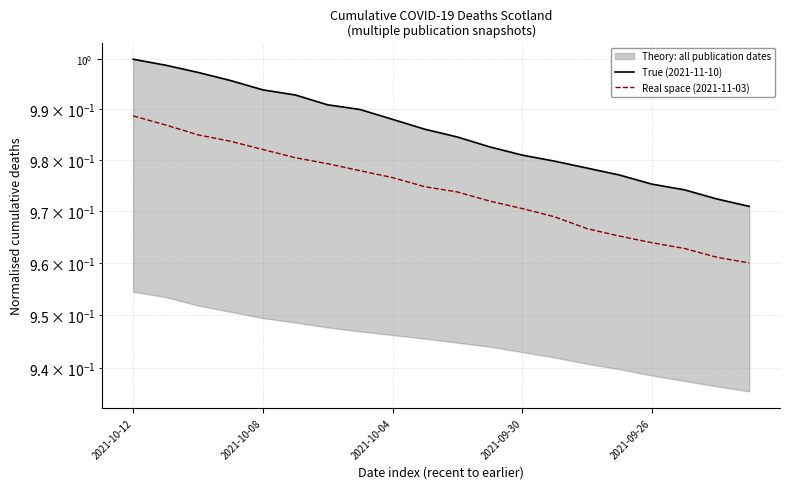

At which category is the sum across all series the highest?

2021-10-12